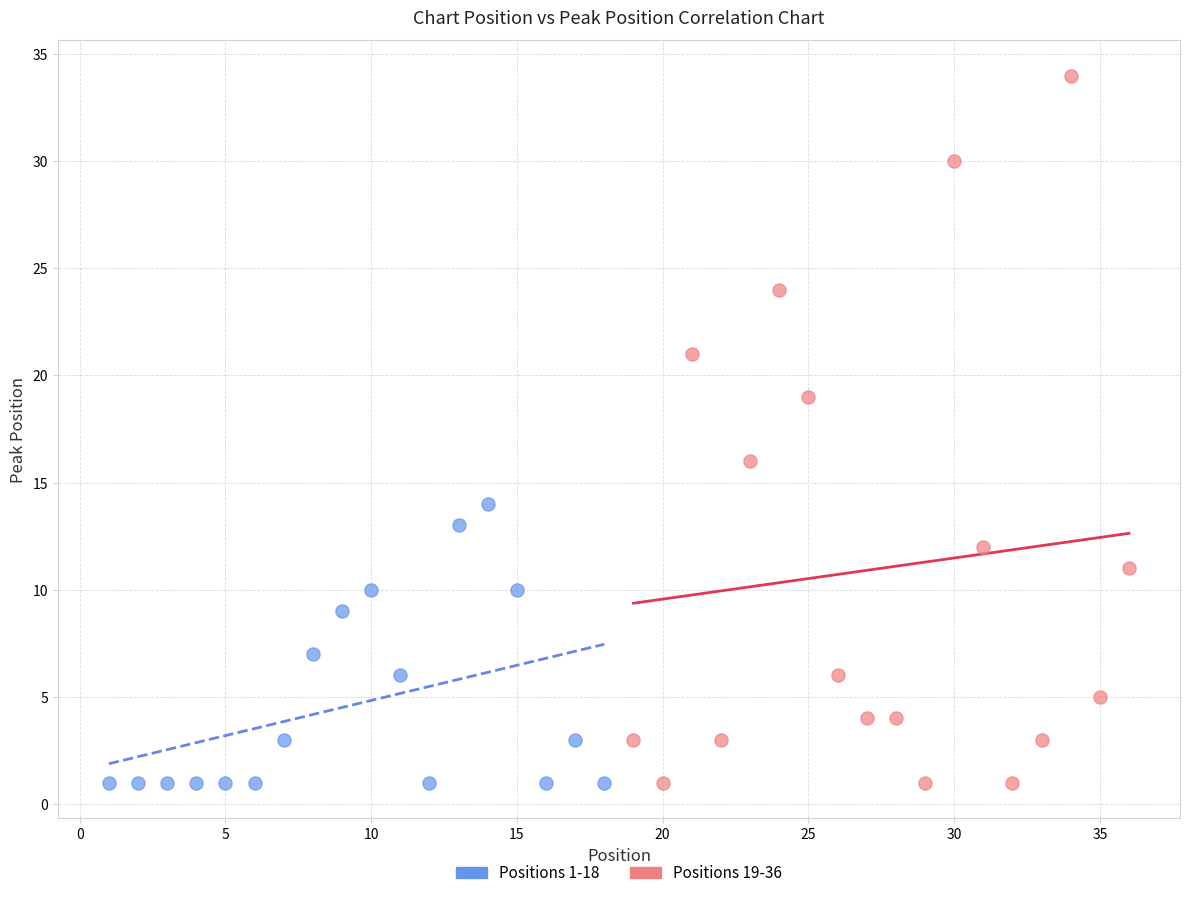

Which series contains the highest Y value?

Positions 19-36